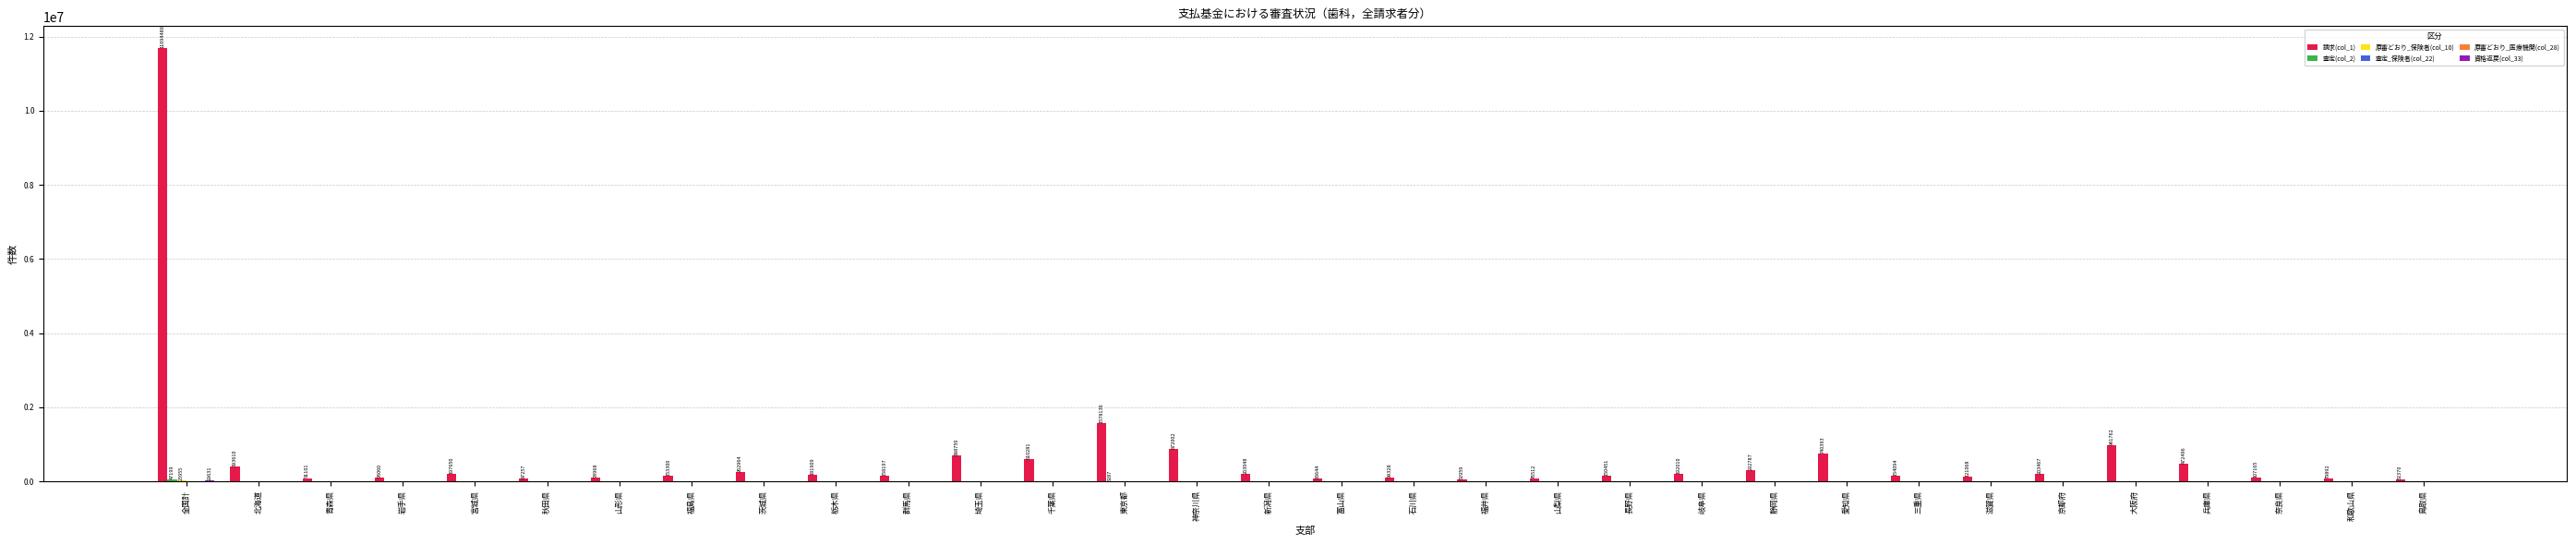

At which category does the chart reach its peak across all series?

全国計